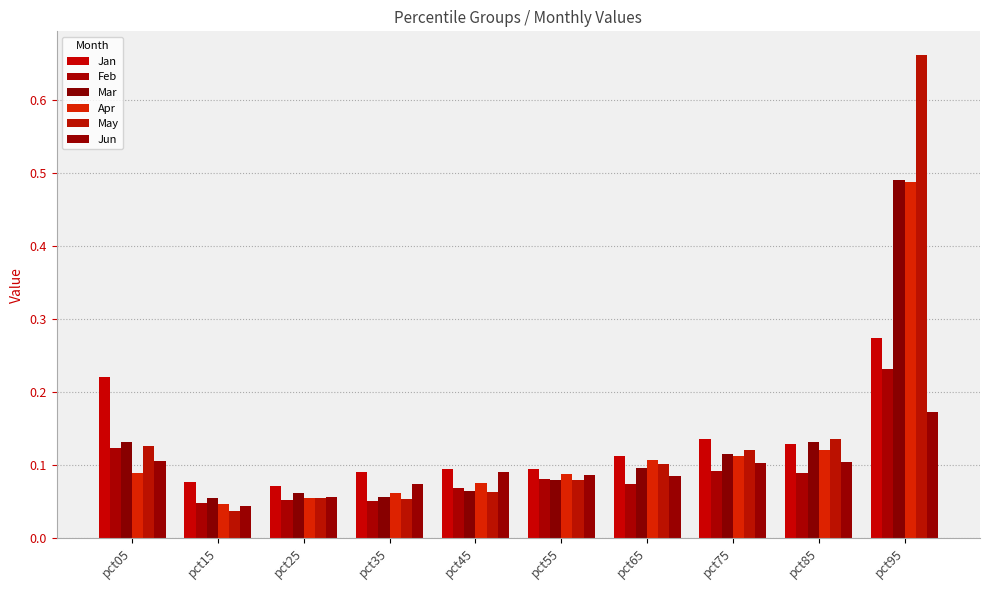

Which series has the widest spread of values?

May